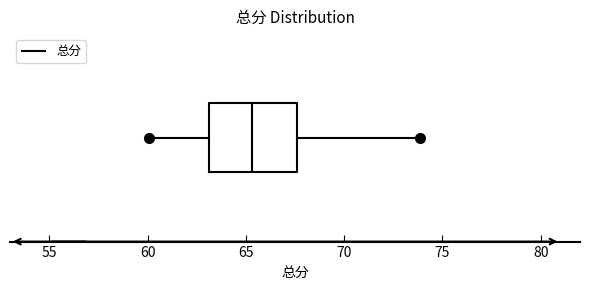

Transcribe this box plot: give where the median line is, the range the box spans, and where the two whiskers end, as read against the x-axis. The values are not printed on the chart, so give them approximately, as read against the axis.

median 65.5, box 63.0 to 67.5, whiskers 60.0 to 74.0